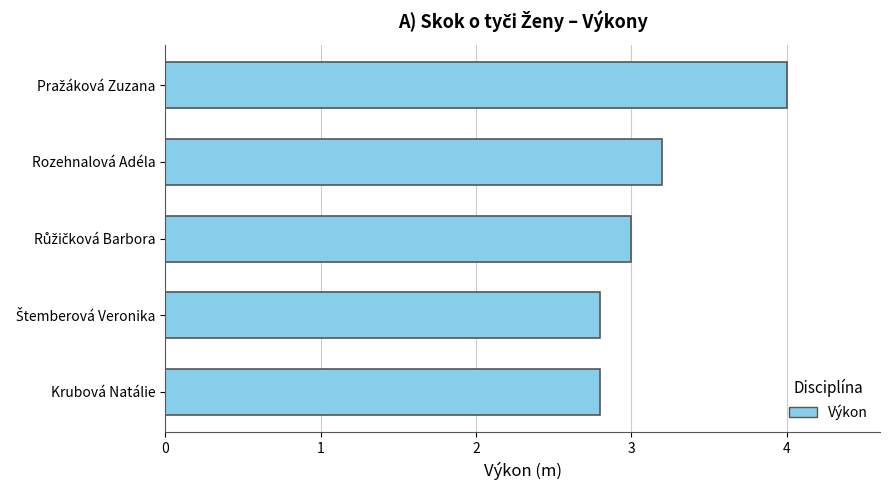

What is the difference between the maximum and minimum values?

1.2